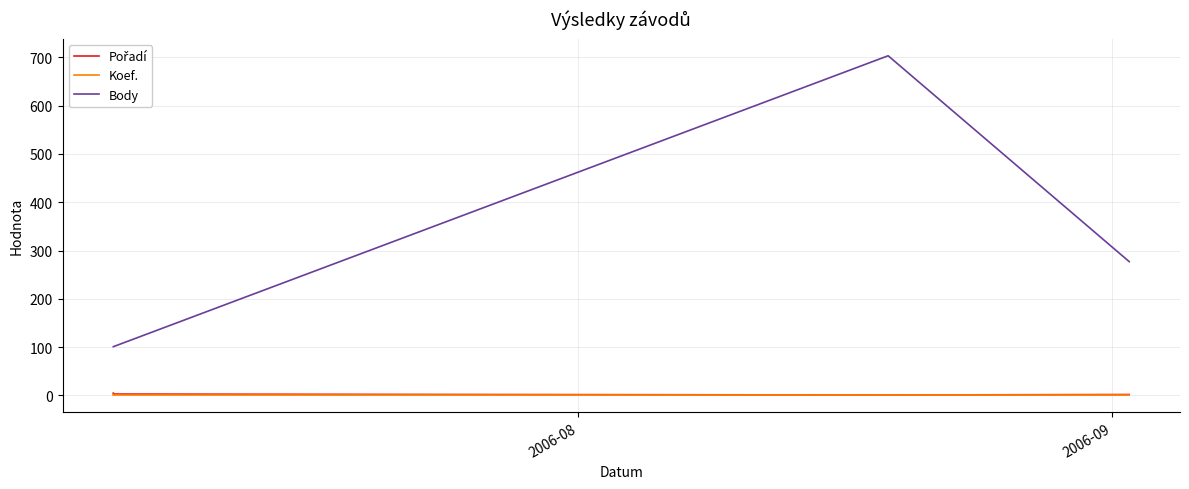

What is the label of the 4th point from the right?

2006-08